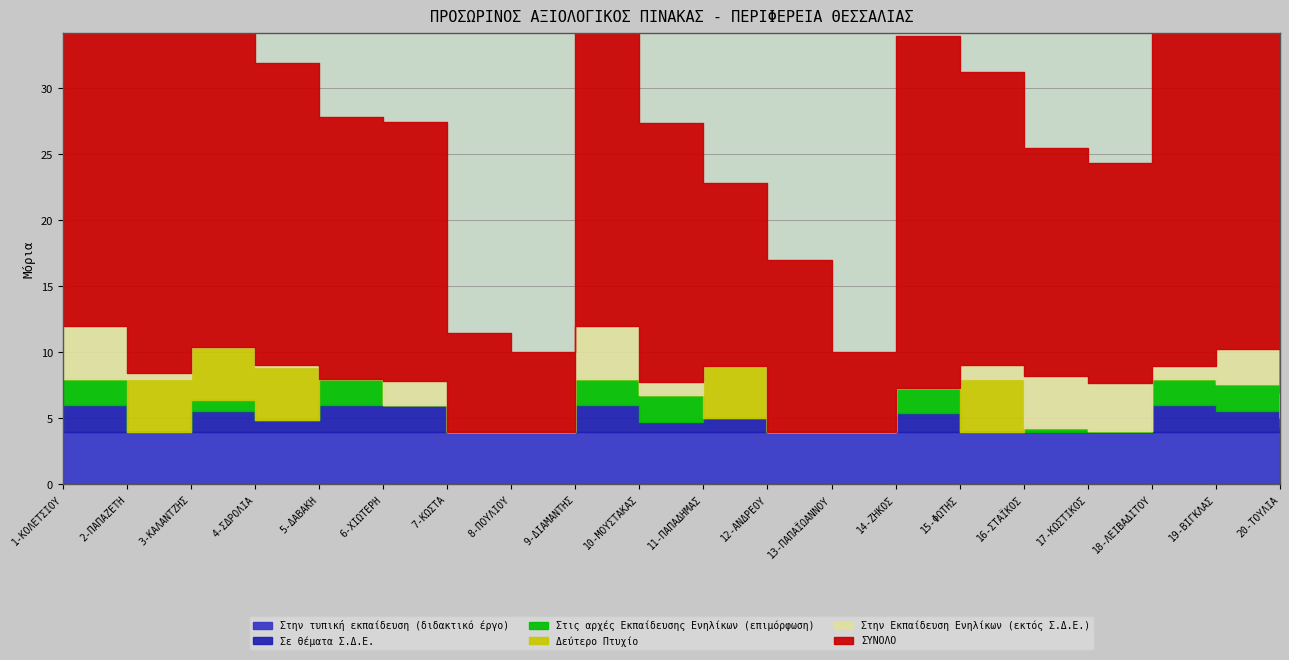

At which category does Σε θέματα Σ.Δ.Ε. reach its first local valley?

2-ΠΑΠΑΖΕΤΗ